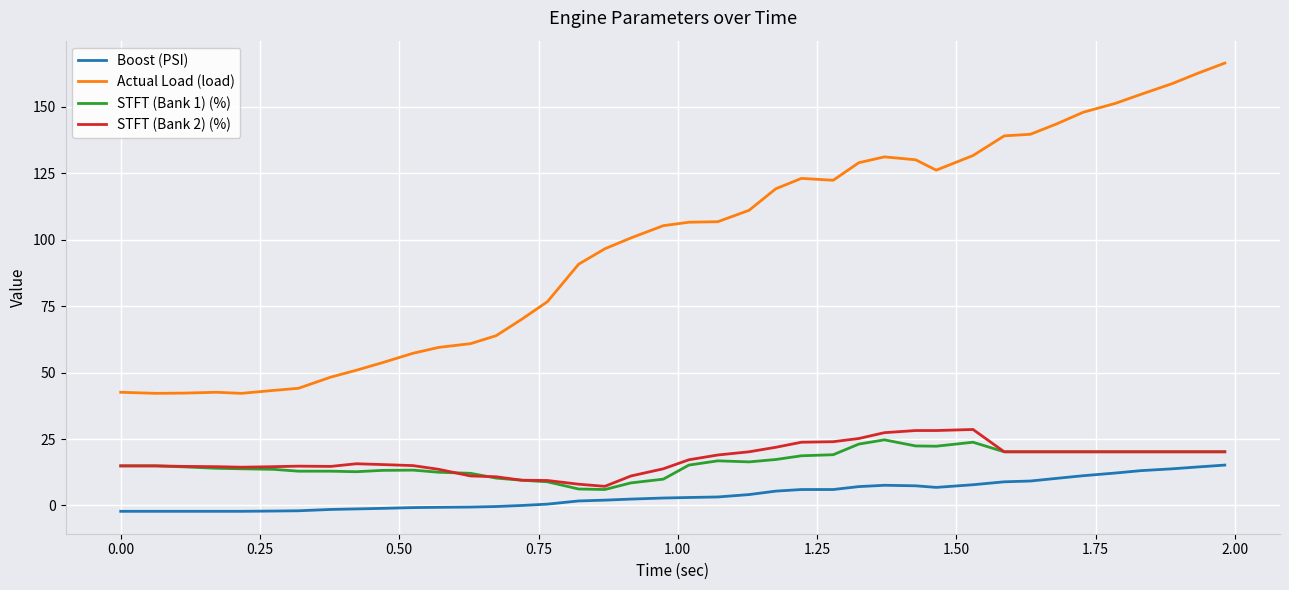

Which series has the largest range (max minus min)?

Actual Load (load)